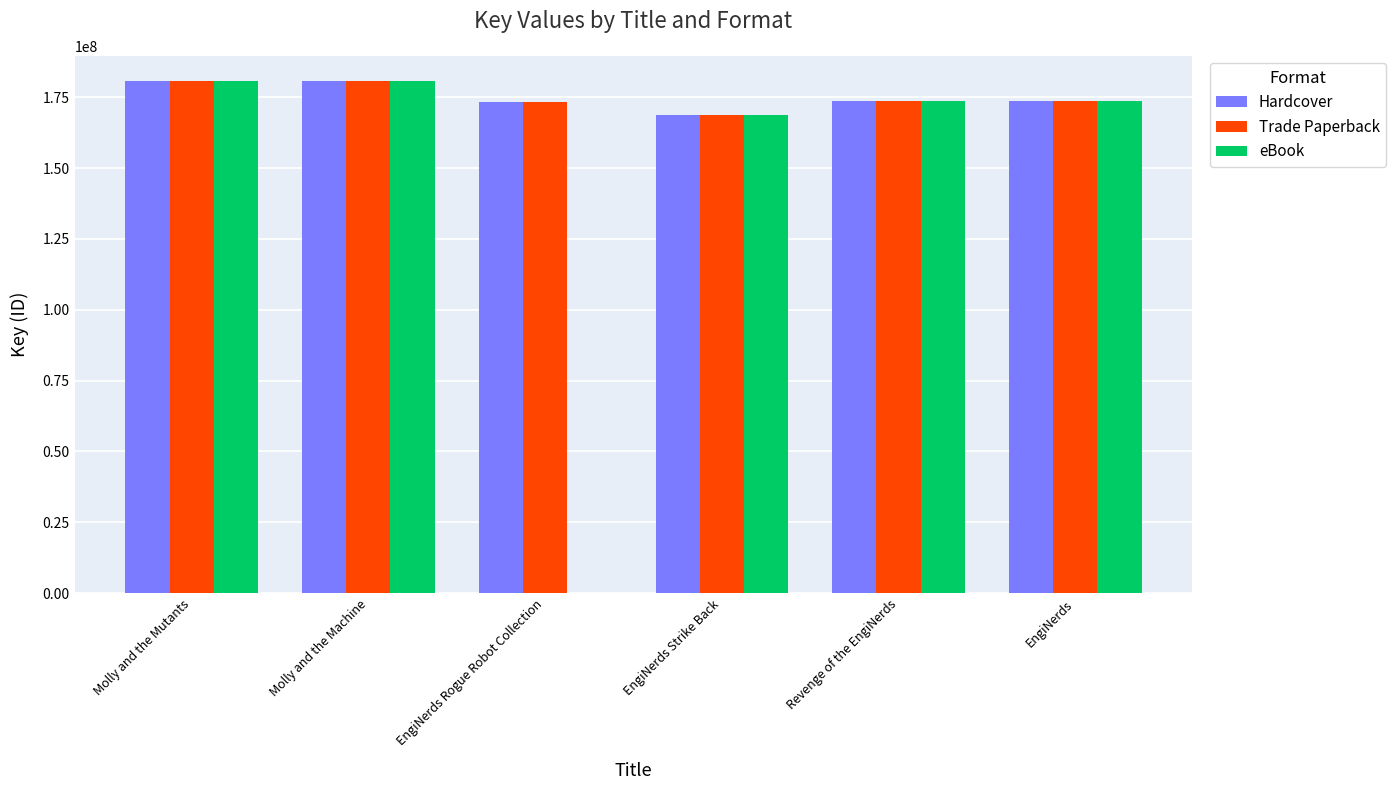

Where does the eBook series first go above 173498614?

Molly and the Mutants